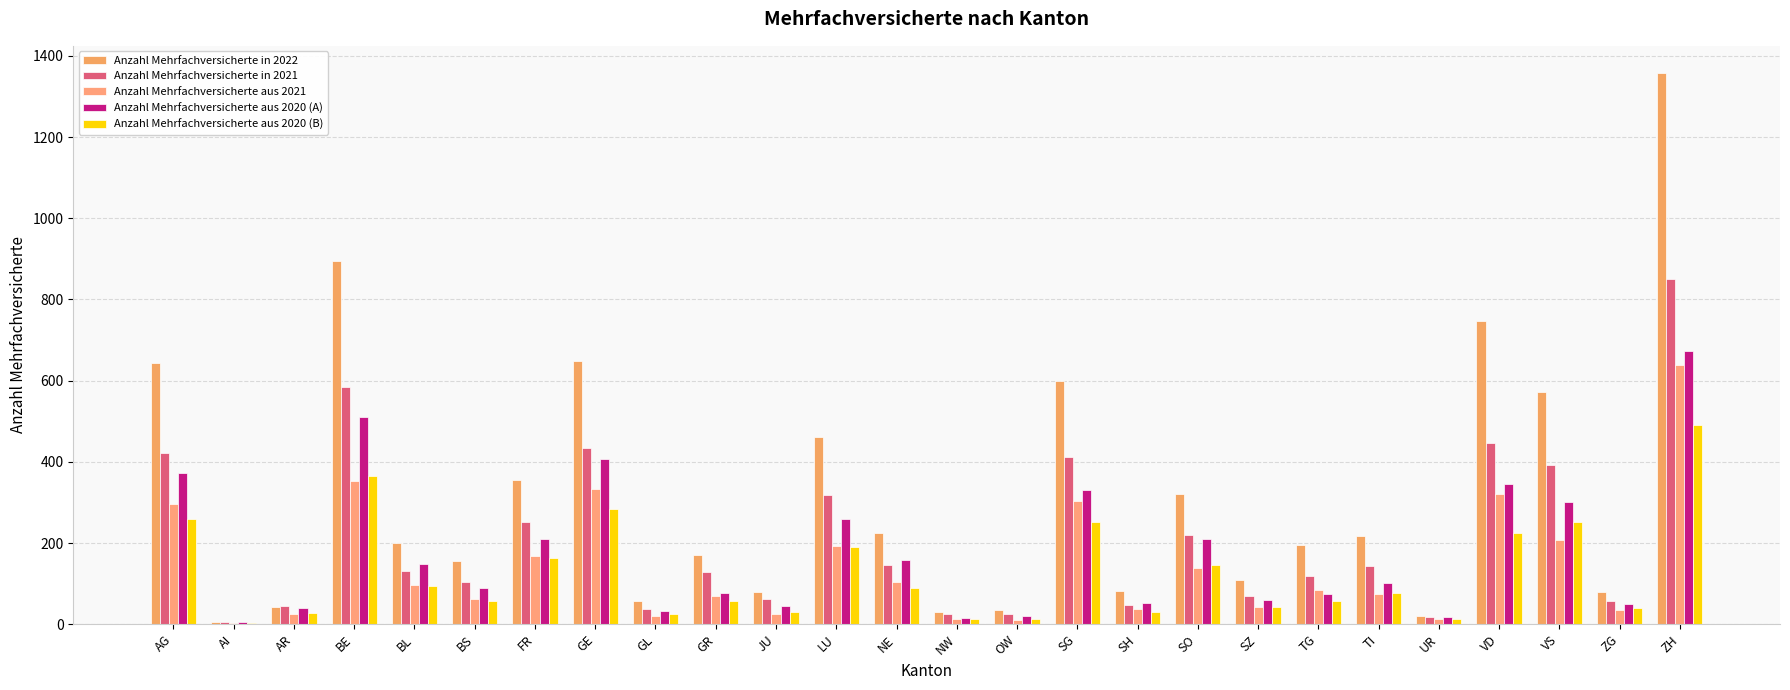

What position from the left is ZG?

25